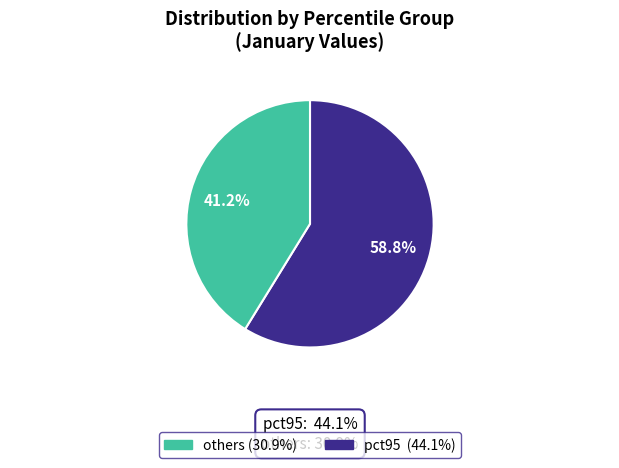

Does any single category account for the majority?

Yes